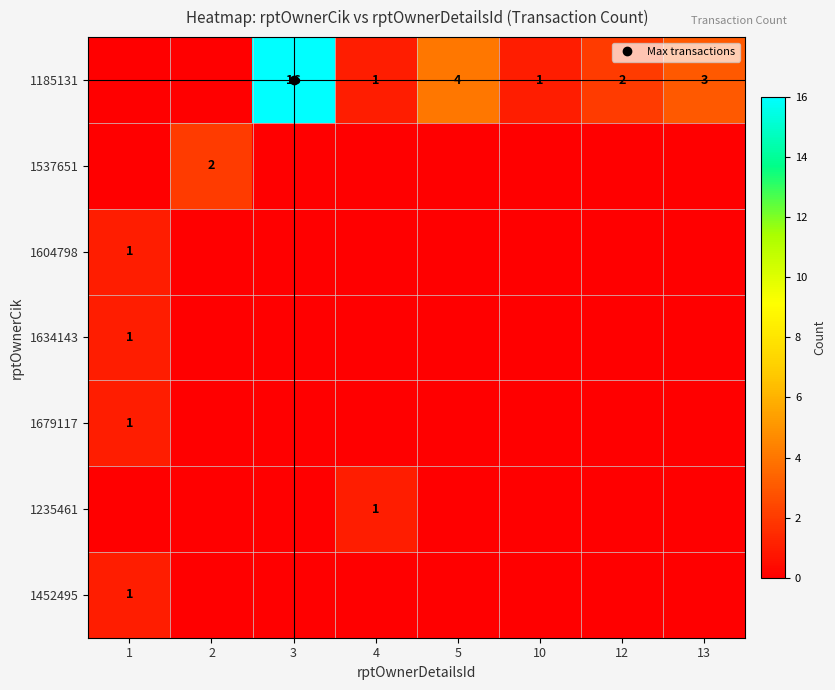

What is the sum of all 1452495 values?

1